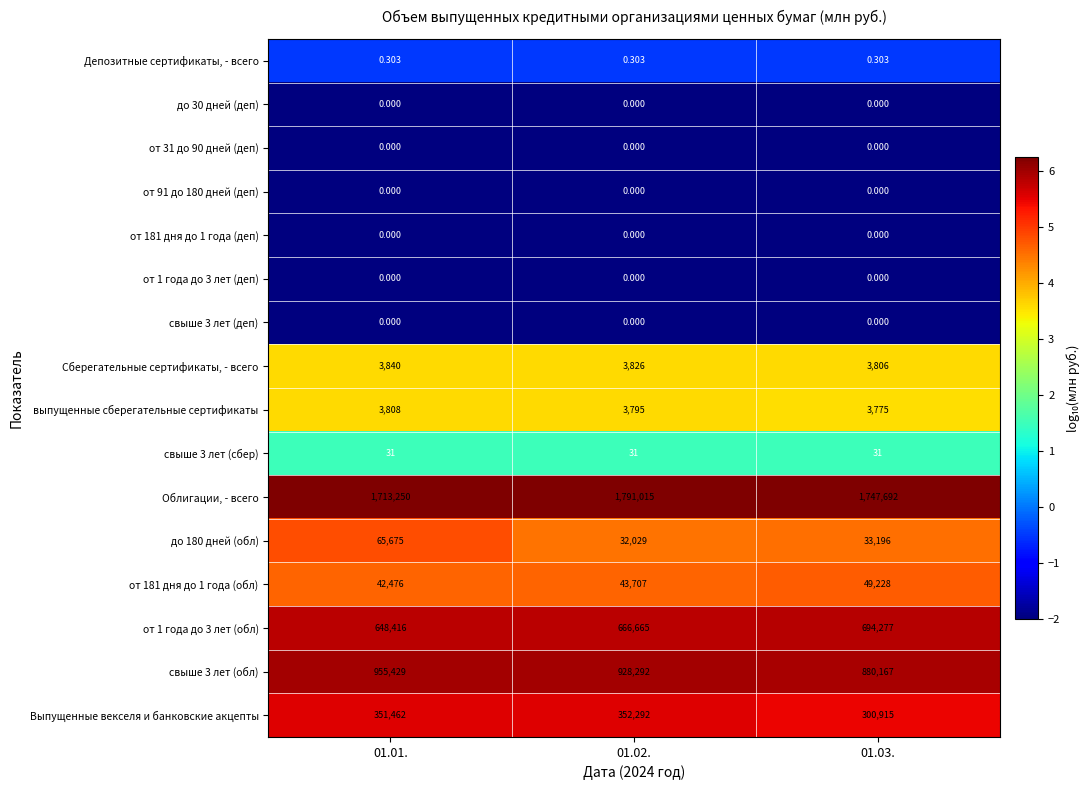

Is the value of Депозитные сертификаты, - всего at 01.02. greater than the value of до 30 дней (деп) at 01.03.?

Yes